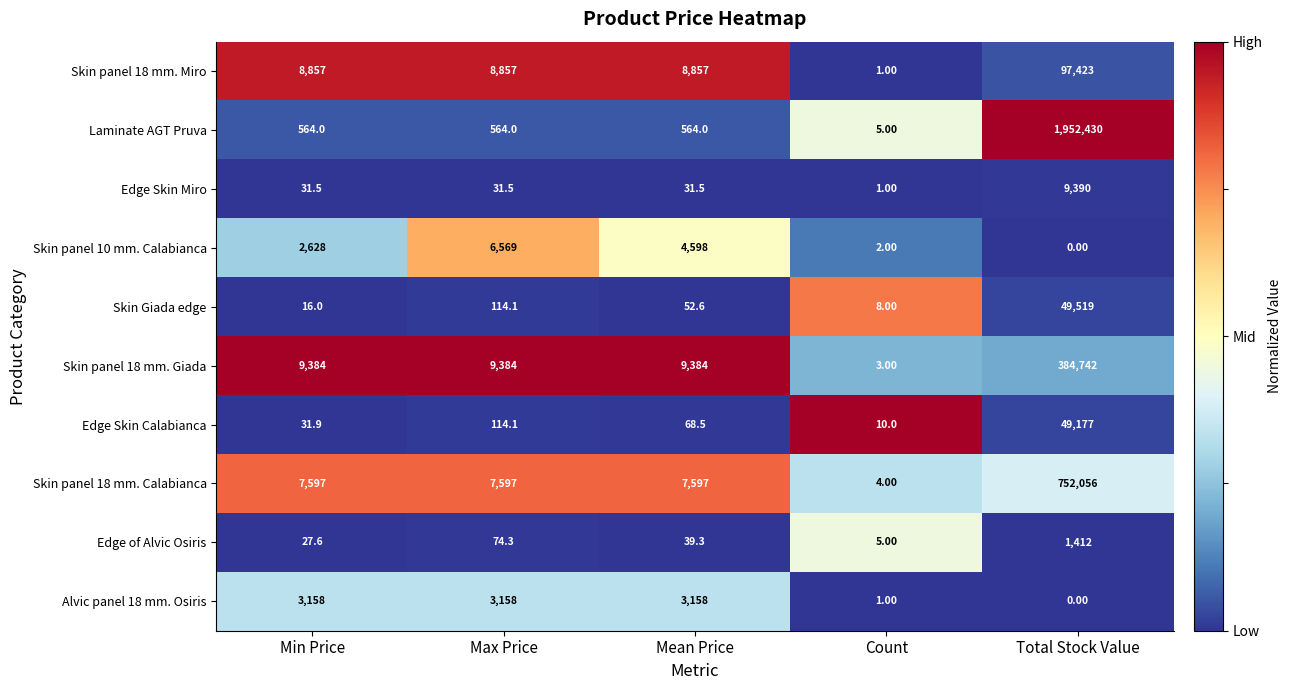

Which category has the highest value in the Skin panel 10 mm. Calabianca series?

Max Price